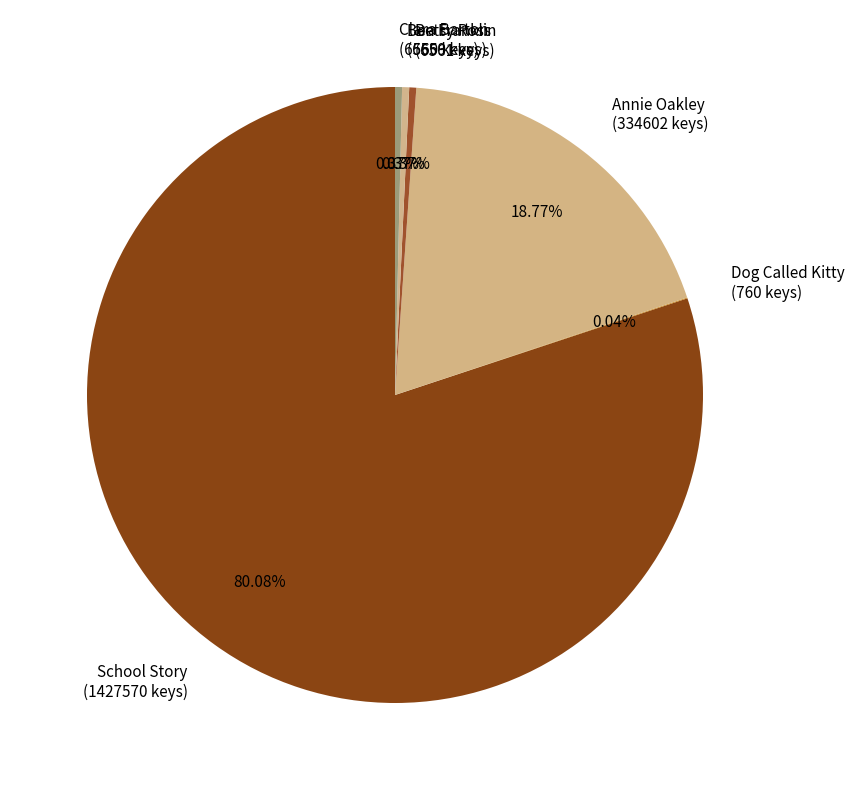

Does any single category account for the majority?

Yes